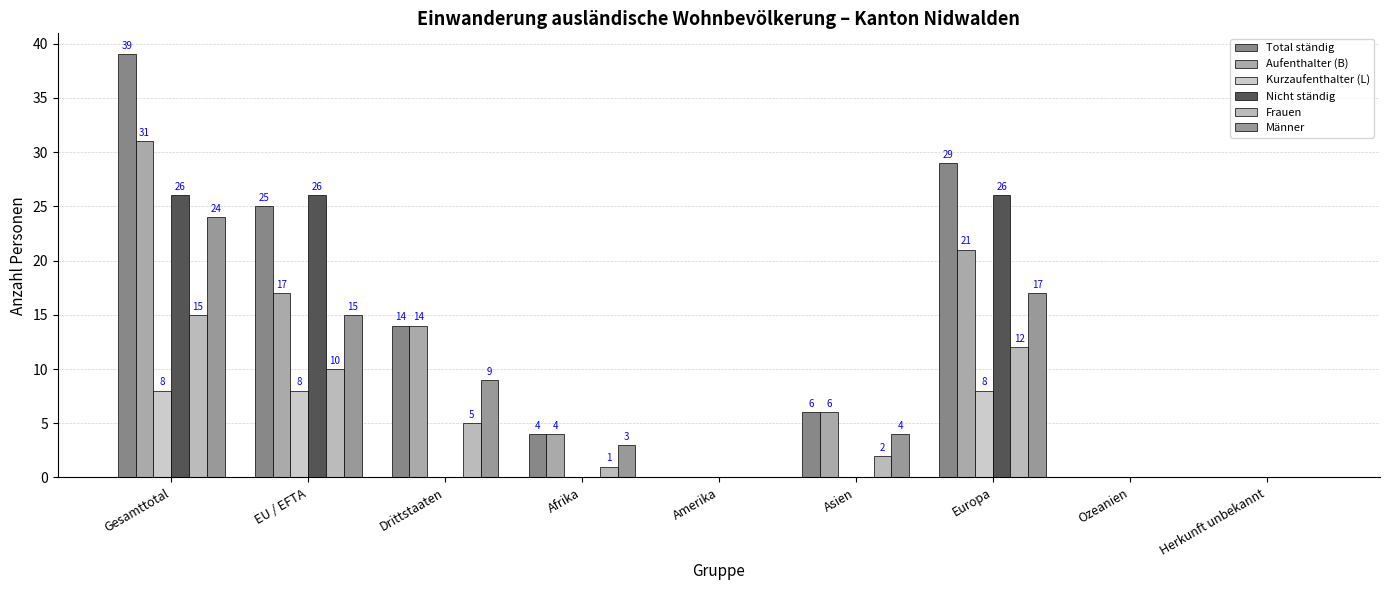

Where does the Aufenthalter (B) series first go above 6?

Gesamttotal